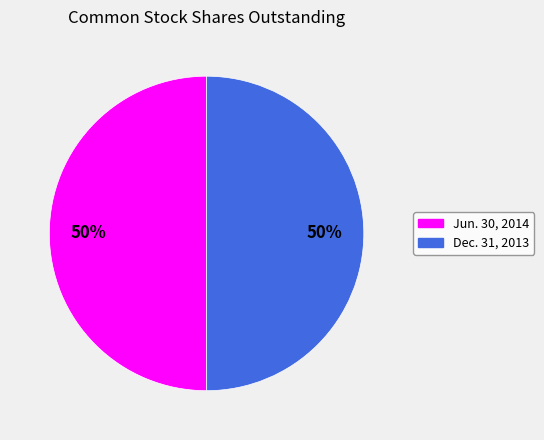

Is it true that Jun. 30, 2014 is 50% of the pie?

True